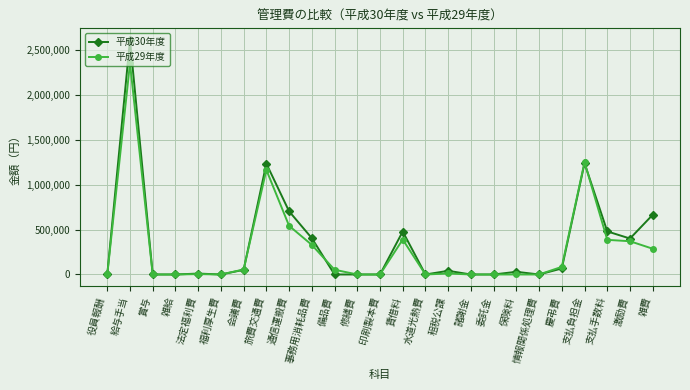

At which category does 平成30年度 reach its first local peak?

給与手当